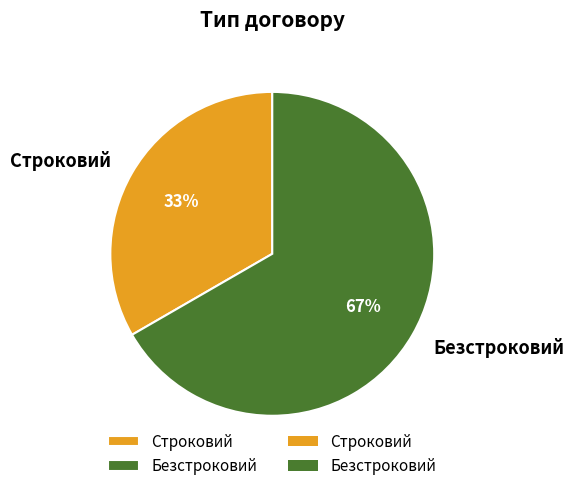

To the nearest percent, what percentage of the pie is Безстроковий?

67%